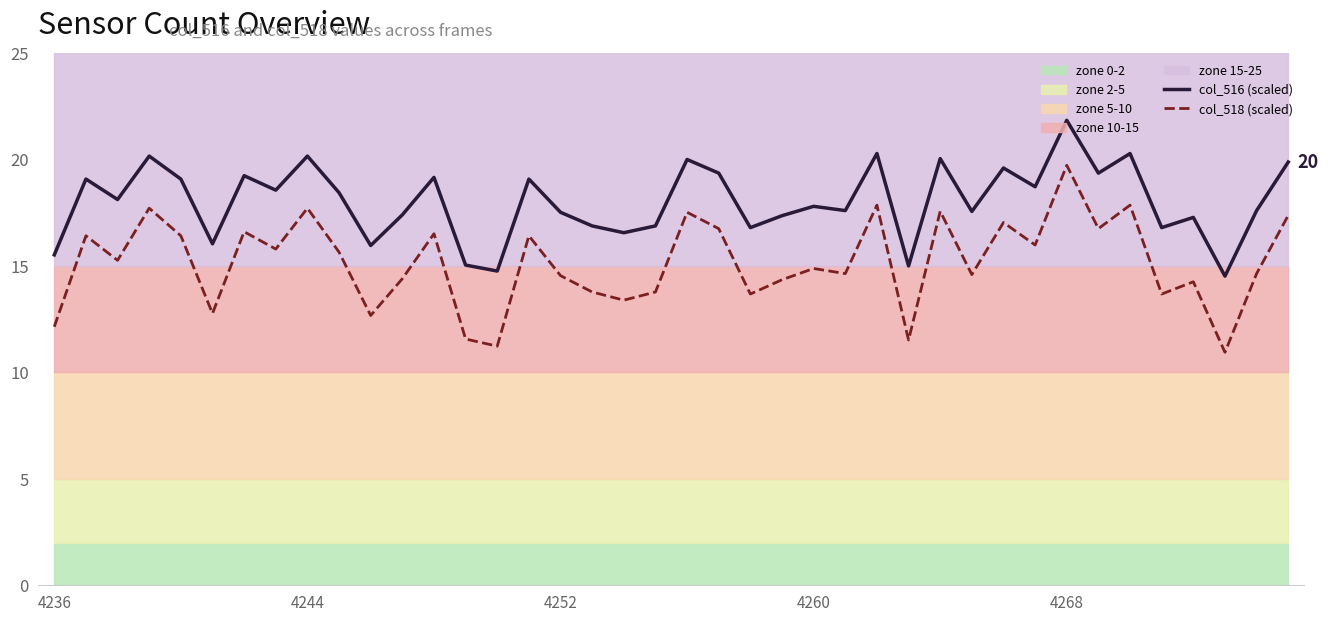

What is the maximum value for col_516 (scaled)?

21.8